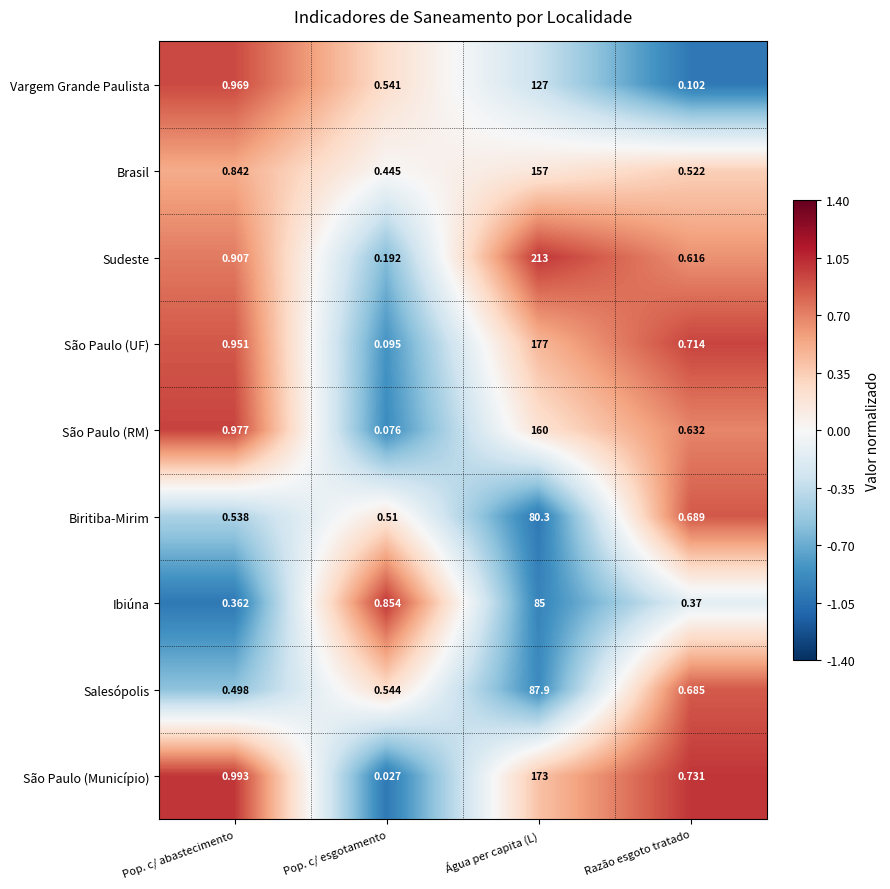

At which category is the sum across all series the highest?

Água per capita (L)